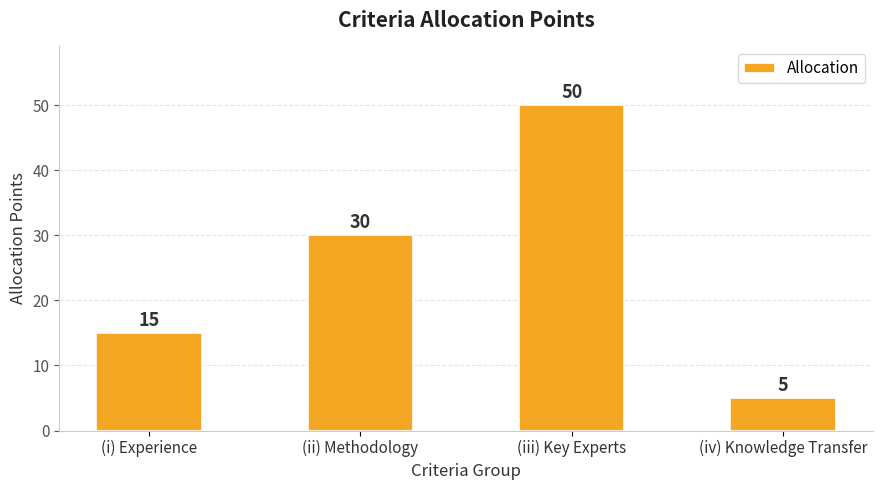

Reading left to right, transcribe all the data shown in this chart.

15	30	50	5